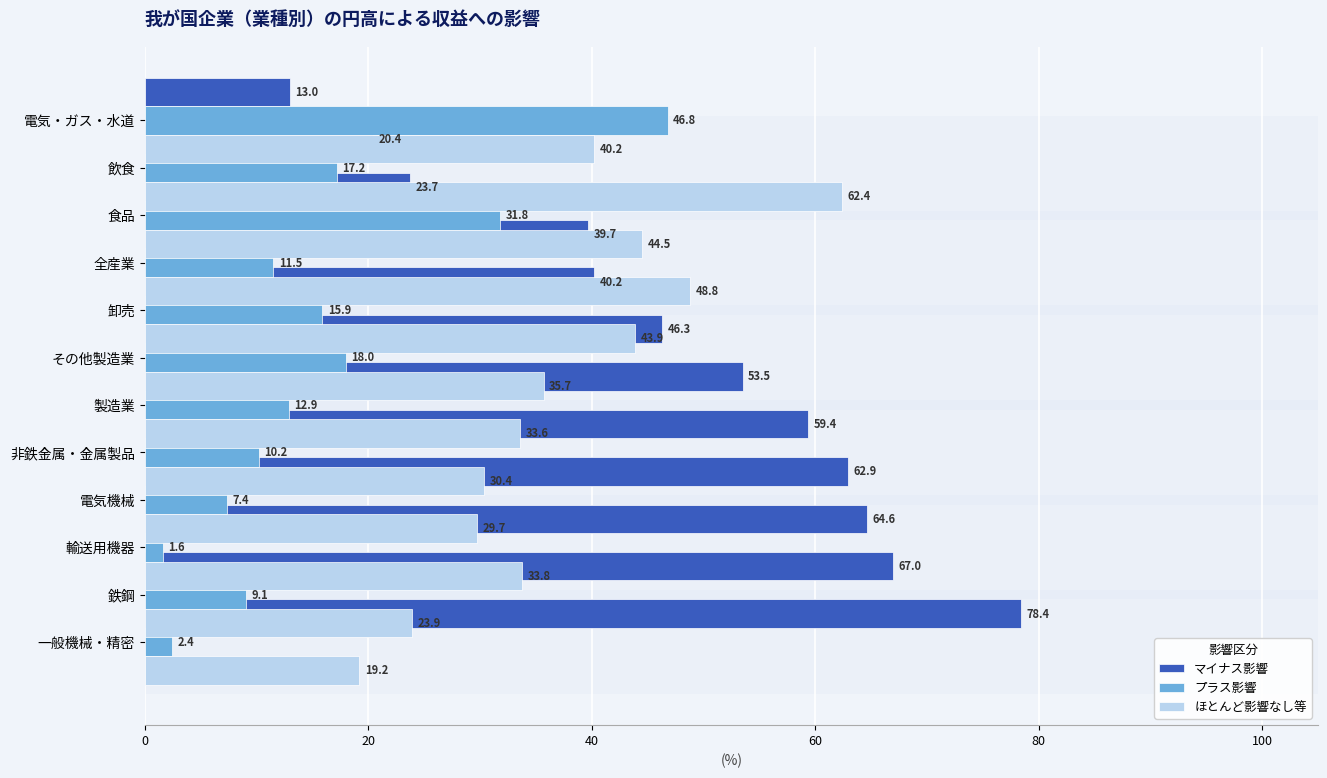

What is the value of the ほとんど影響なし等 bar at the 8th from the left?

43.9